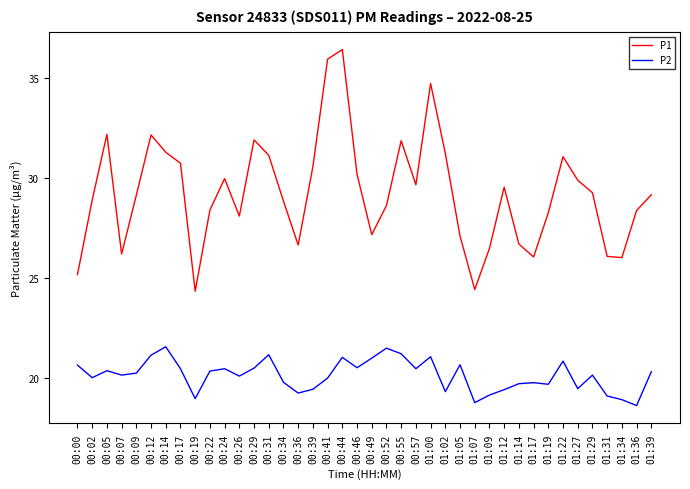

What is the total value across all series at 01:12?

49.0